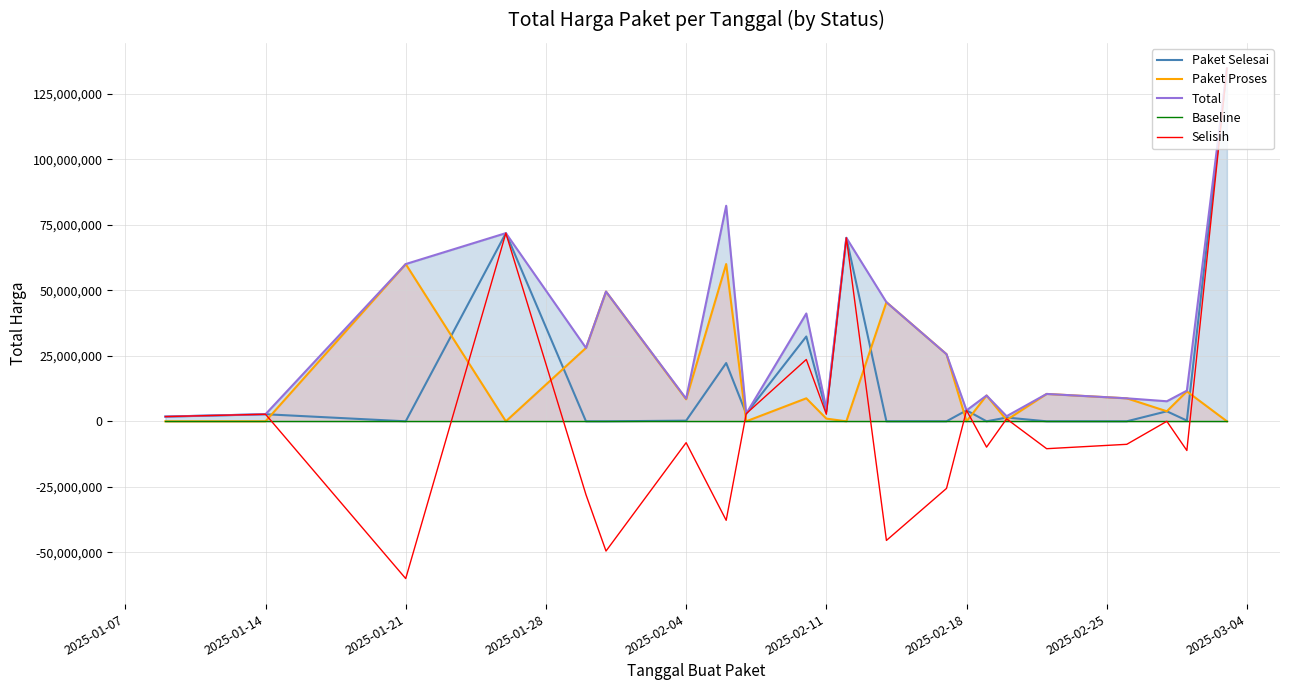

What is the highest value of the Selisih series?

134670000